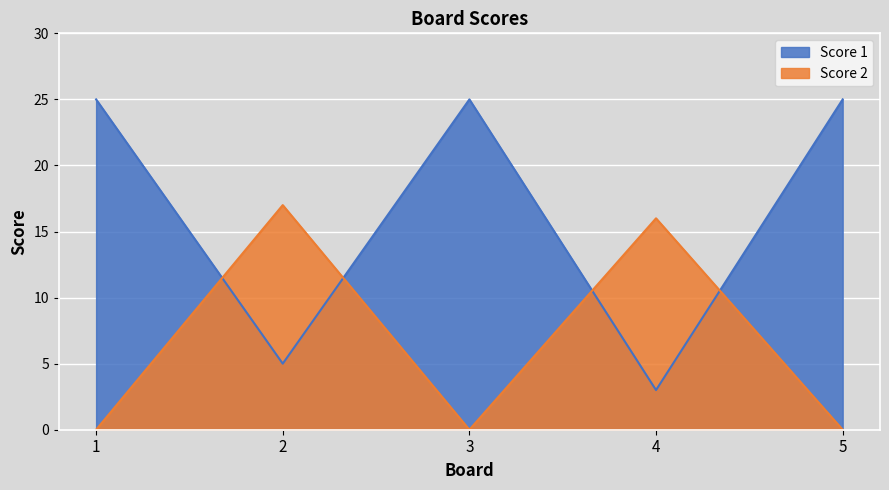

Which category has the highest value across all series?

1